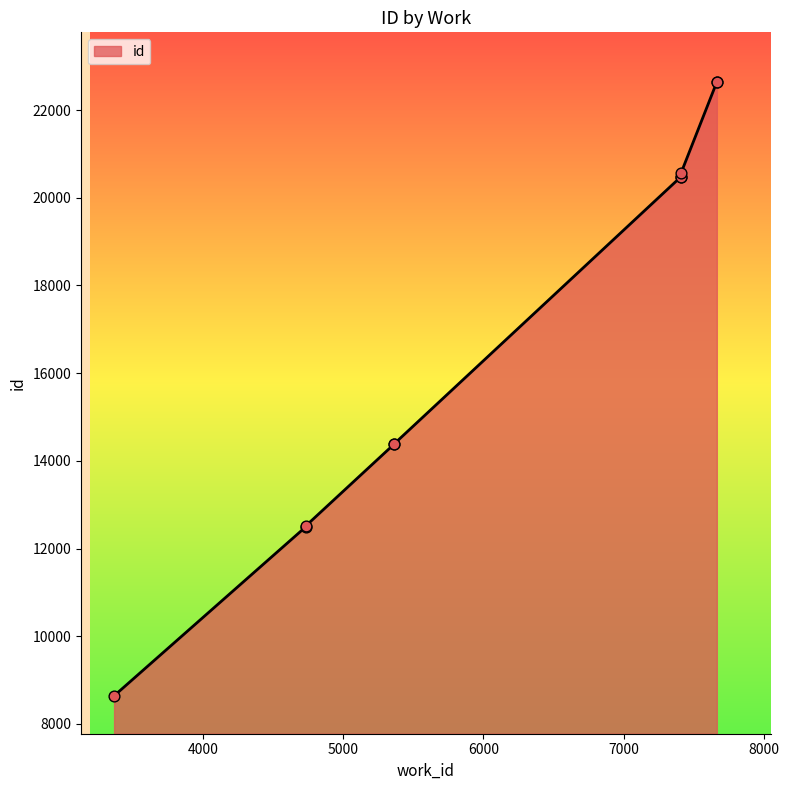

What is the change in value from 5366 to 7665?

+8248